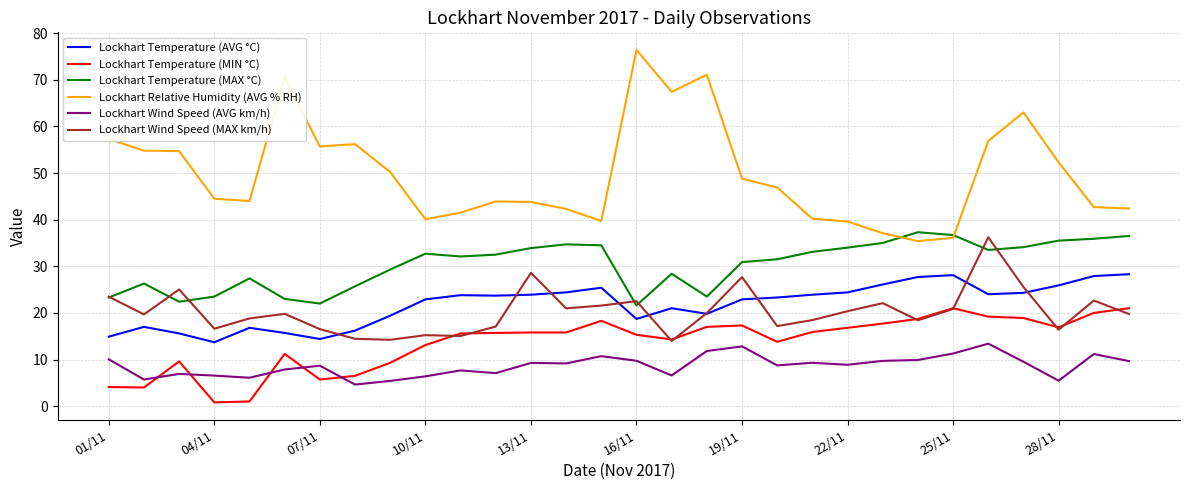

Does the chart have visible grid lines?

Yes